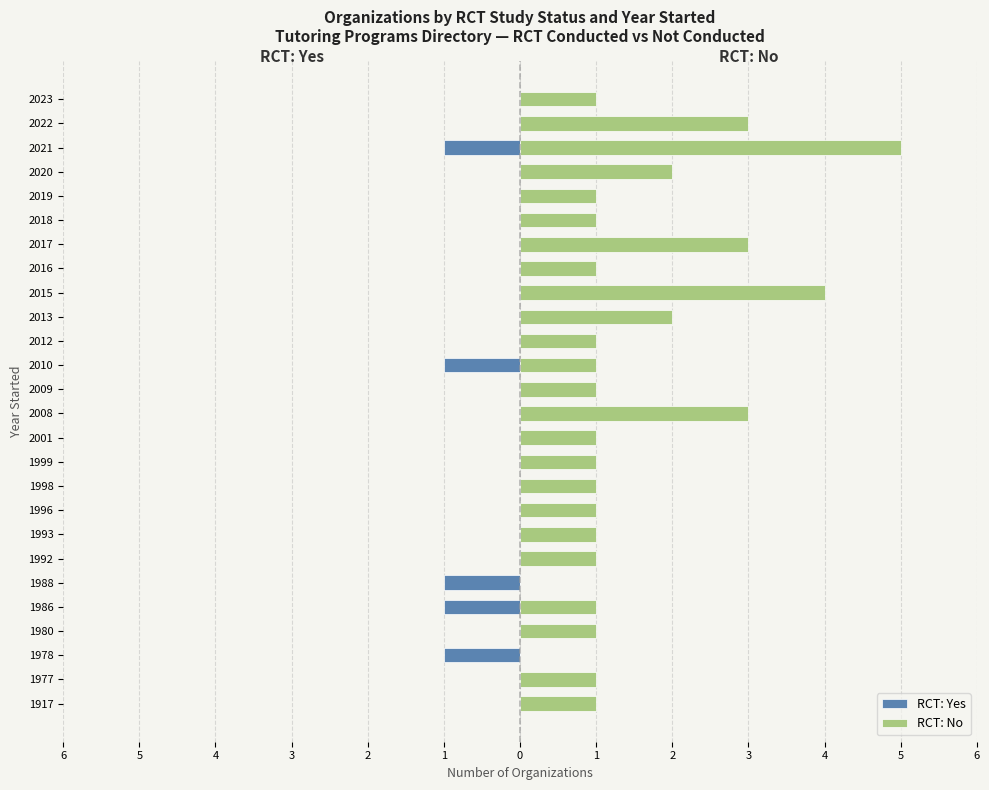

How many values in RCT: Yes are below zero?

5